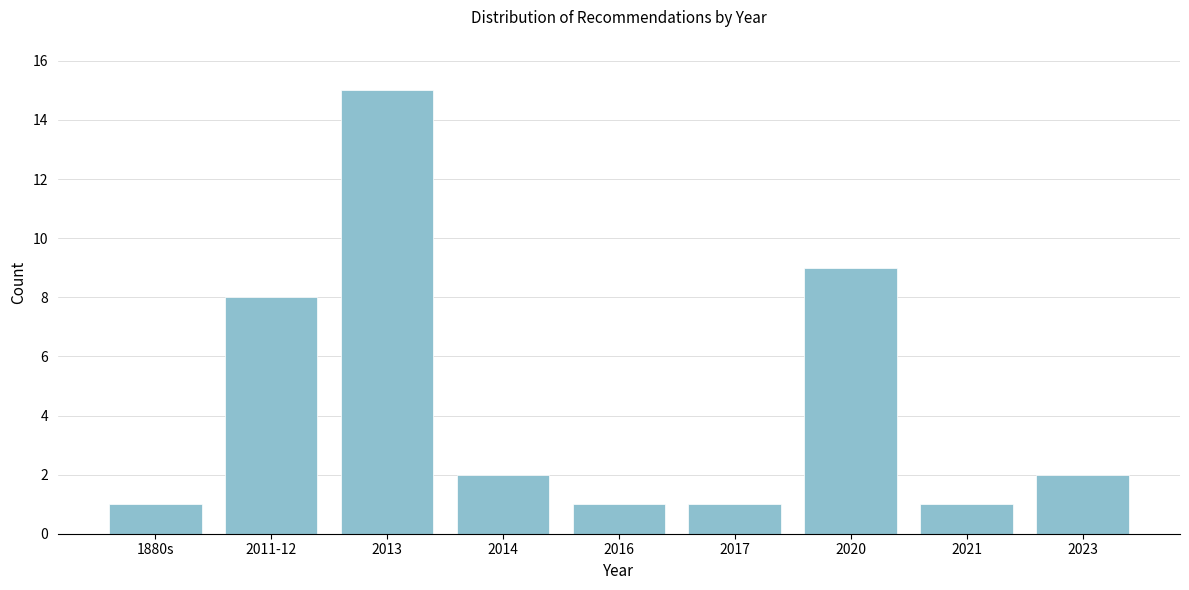

Reading right to left, list all the values displayed in this chart.

2	1	9	1	1	2	15	8	1